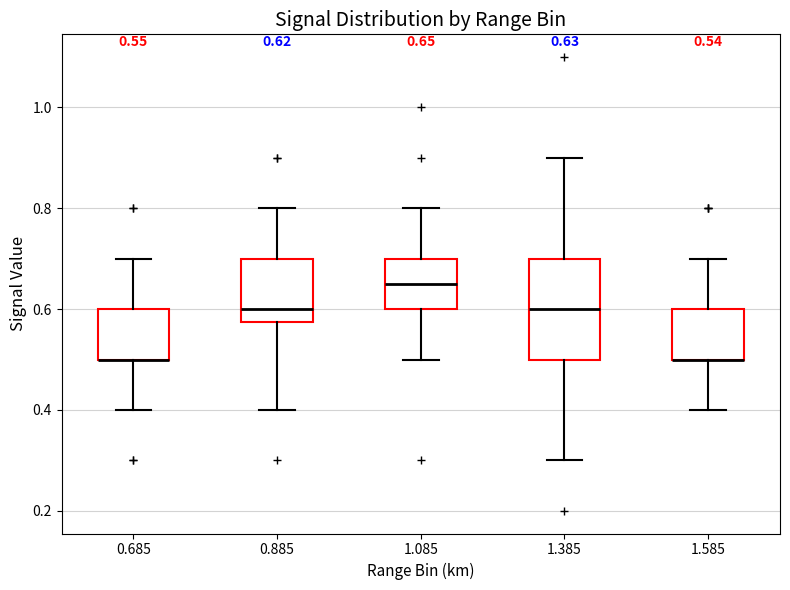

Comparing the boxes themselves (not the whiskers), which one is the tallest?

1.385